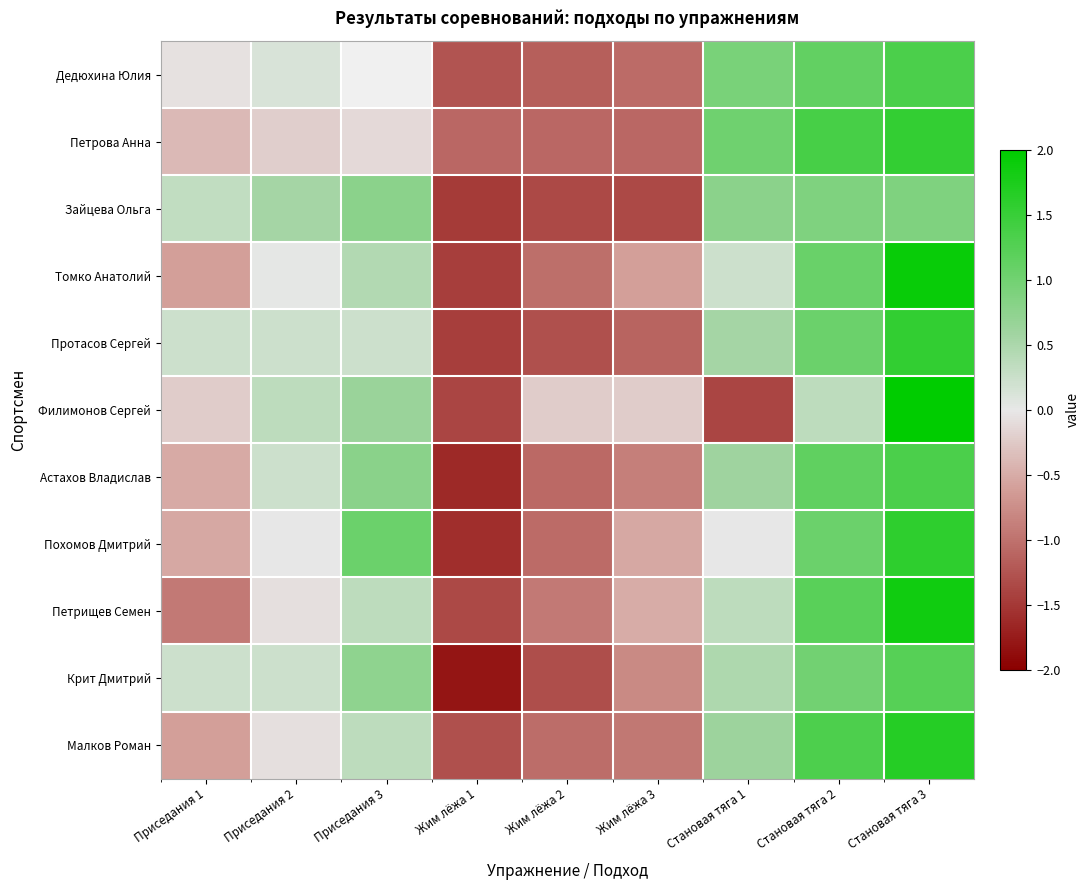

True or false: Астахов Владислав has a value of 1.3 at Становая тяга 3.

True